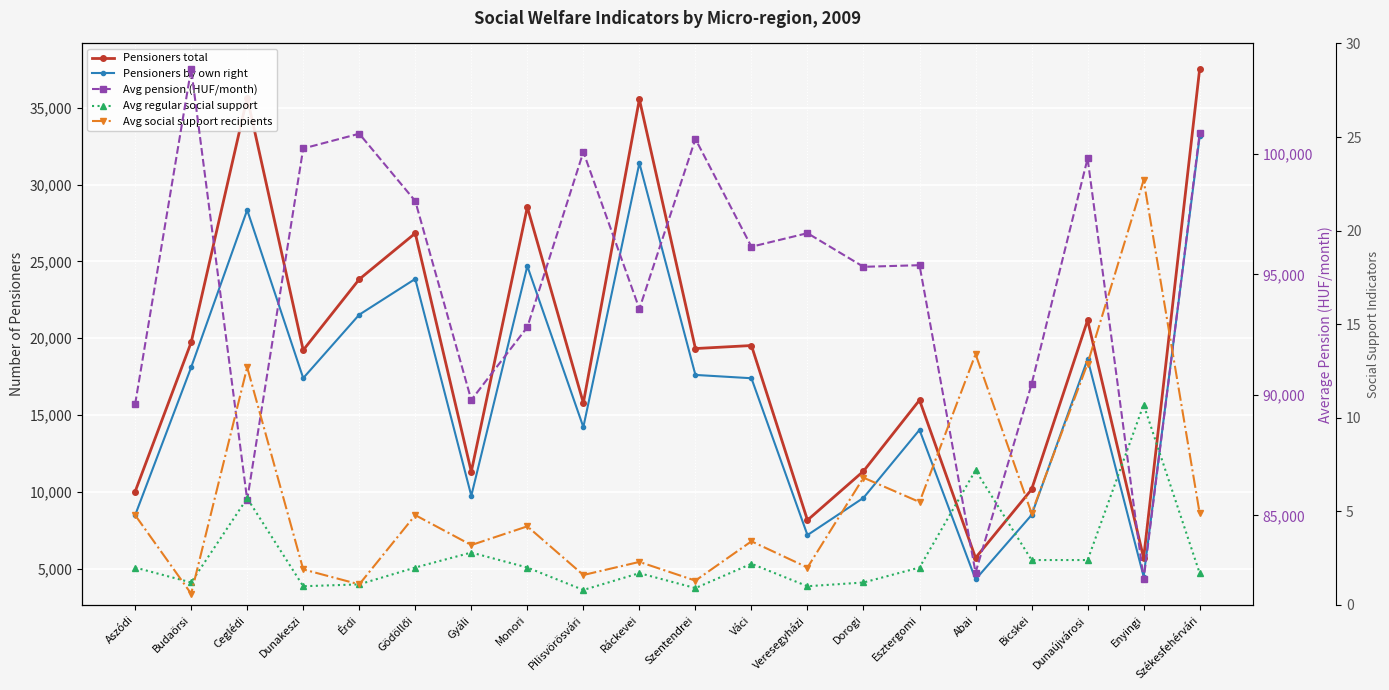

What is the difference between the highest and lowest values at Ceglédi?

85638.3